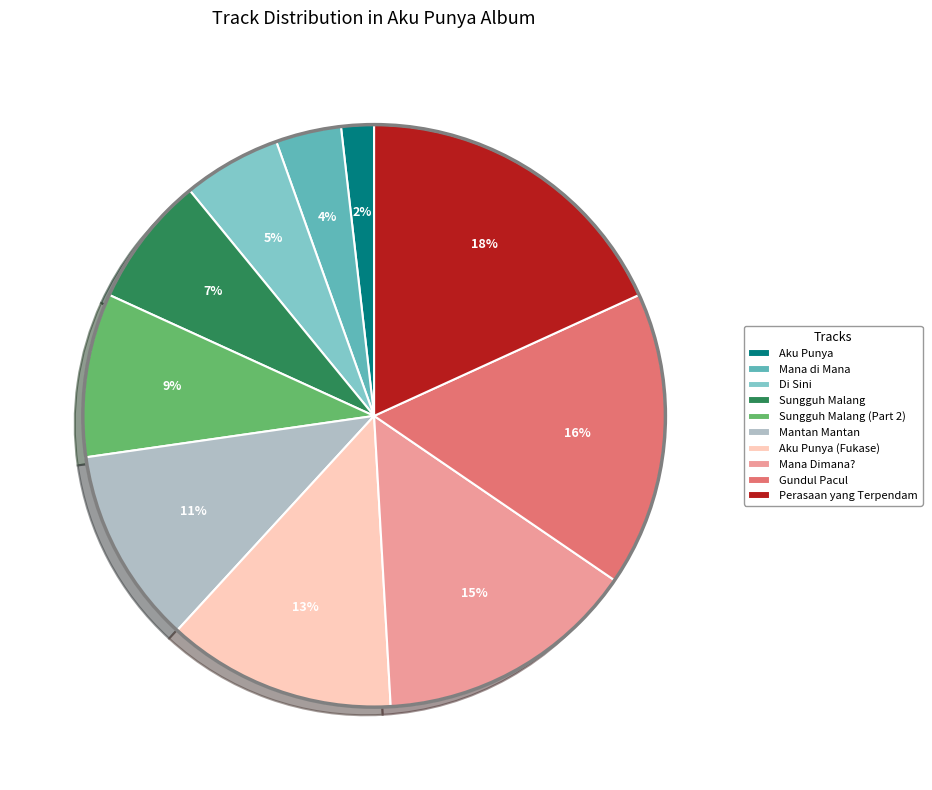

To the nearest percent, what is the difference between the Aku Punya (Fukase) and Mana Dimana? slice percentages?

2%